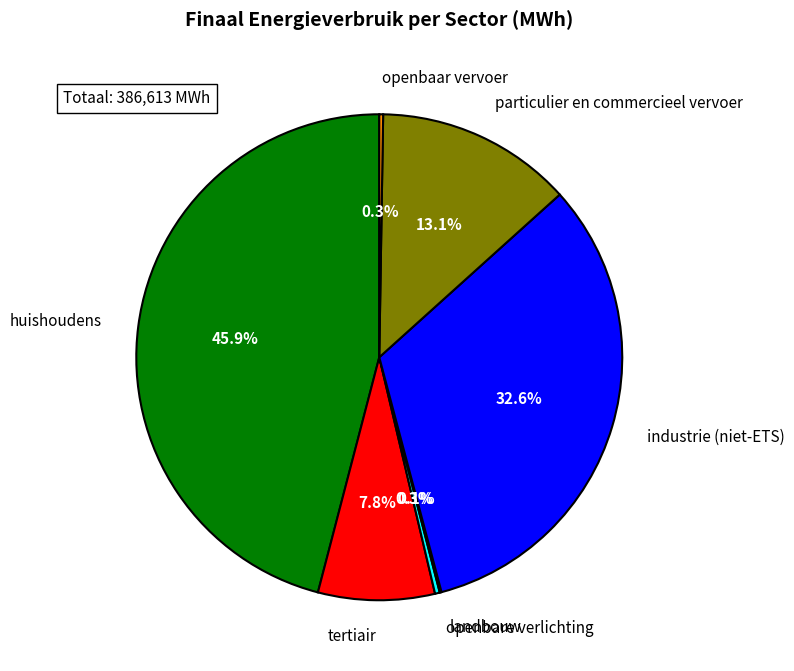

Is there a majority slice in this chart?

No